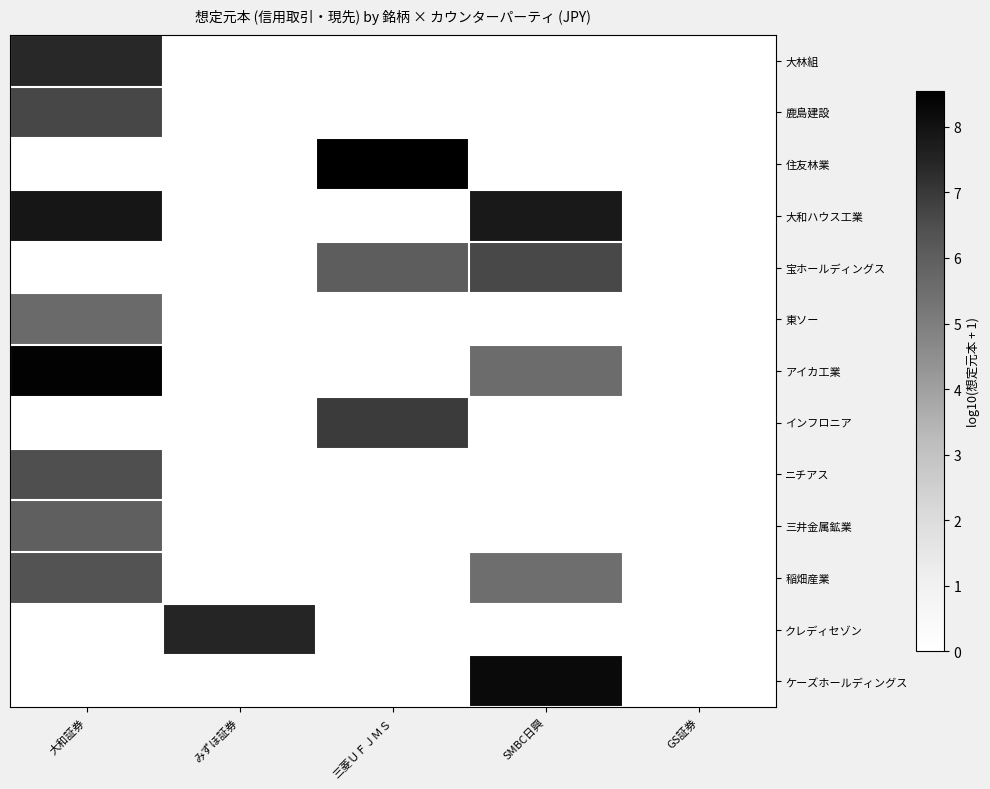

Reading right to left, transcribe all the data shown in this chart.

大林組: GS証券=0.0	SMBC日興=0.0	三菱ＵＦＪＭＳ=0.0	みずほ証券=0.0	大和証券=7.4
鹿島建設: GS証券=0.0	SMBC日興=0.0	三菱ＵＦＪＭＳ=0.0	みずほ証券=0.0	大和証券=6.7
住友林業: GS証券=0.0	SMBC日興=0.0	三菱ＵＦＪＭＳ=8.5	みずほ証券=0.0	大和証券=0.0
大和ハウス工業: GS証券=0.0	SMBC日興=7.8	三菱ＵＦＪＭＳ=0.0	みずほ証券=0.0	大和証券=7.9
宝ホールディングス: GS証券=0.0	SMBC日興=6.6	三菱ＵＦＪＭＳ=6.0	みずほ証券=0.0	大和証券=0.0
東ソー: GS証券=0.0	SMBC日興=0.0	三菱ＵＦＪＭＳ=0.0	みずほ証券=0.0	大和証券=5.6
アイカ工業: GS証券=0.0	SMBC日興=5.6	三菱ＵＦＪＭＳ=0.0	みずほ証券=0.0	大和証券=8.5
インフロニア: GS証券=0.0	SMBC日興=0.0	三菱ＵＦＪＭＳ=6.9	みずほ証券=0.0	大和証券=0.0
ニチアス: GS証券=0.0	SMBC日興=0.0	三菱ＵＦＪＭＳ=0.0	みずほ証券=0.0	大和証券=6.5
三井金属鉱業: GS証券=0.0	SMBC日興=0.0	三菱ＵＦＪＭＳ=0.0	みずほ証券=0.0	大和証券=6.0
稲畑産業: GS証券=0.0	SMBC日興=5.5	三菱ＵＦＪＭＳ=0.0	みずほ証券=0.0	大和証券=6.3
クレディセゾン: GS証券=0.0	SMBC日興=0.0	三菱ＵＦＪＭＳ=0.0	みずほ証券=7.5	大和証券=0.0
ケーズホールディングス: GS証券=0.0	SMBC日興=8.2	三菱ＵＦＪＭＳ=0.0	みずほ証券=0.0	大和証券=0.0